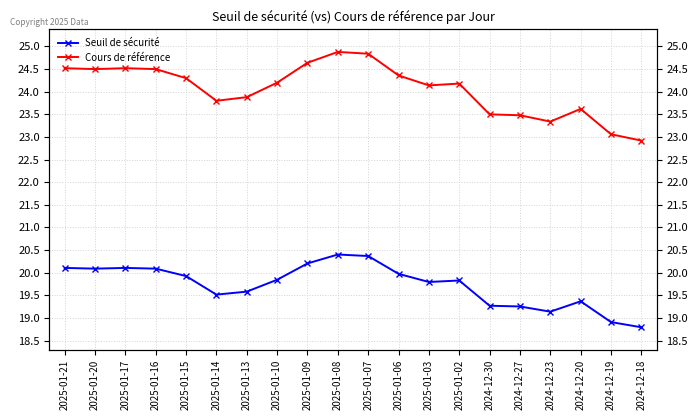

Reading left to right, what are all the values shown in this chart?

Seuil de sécurité: 2025-01-21=20.1	2025-01-20=20.1	2025-01-17=20.1	2025-01-16=20.1	2025-01-15=19.9	2025-01-14=19.5	2025-01-13=19.6	2025-01-10=19.8	2025-01-09=20.2	2025-01-08=20.4	2025-01-07=20.4	2025-01-06=20.0	2025-01-03=19.8	2025-01-02=19.8	2024-12-30=19.3	2024-12-27=19.3	2024-12-23=19.1	2024-12-20=19.4	2024-12-19=18.9	2024-12-18=18.8
Cours de référence: 2025-01-21=24.5	2025-01-20=24.5	2025-01-17=24.5	2025-01-16=24.5	2025-01-15=24.3	2025-01-14=23.8	2025-01-13=23.9	2025-01-10=24.2	2025-01-09=24.6	2025-01-08=24.9	2025-01-07=24.8	2025-01-06=24.4	2025-01-03=24.1	2025-01-02=24.2	2024-12-30=23.5	2024-12-27=23.5	2024-12-23=23.3	2024-12-20=23.6	2024-12-19=23.1	2024-12-18=22.9